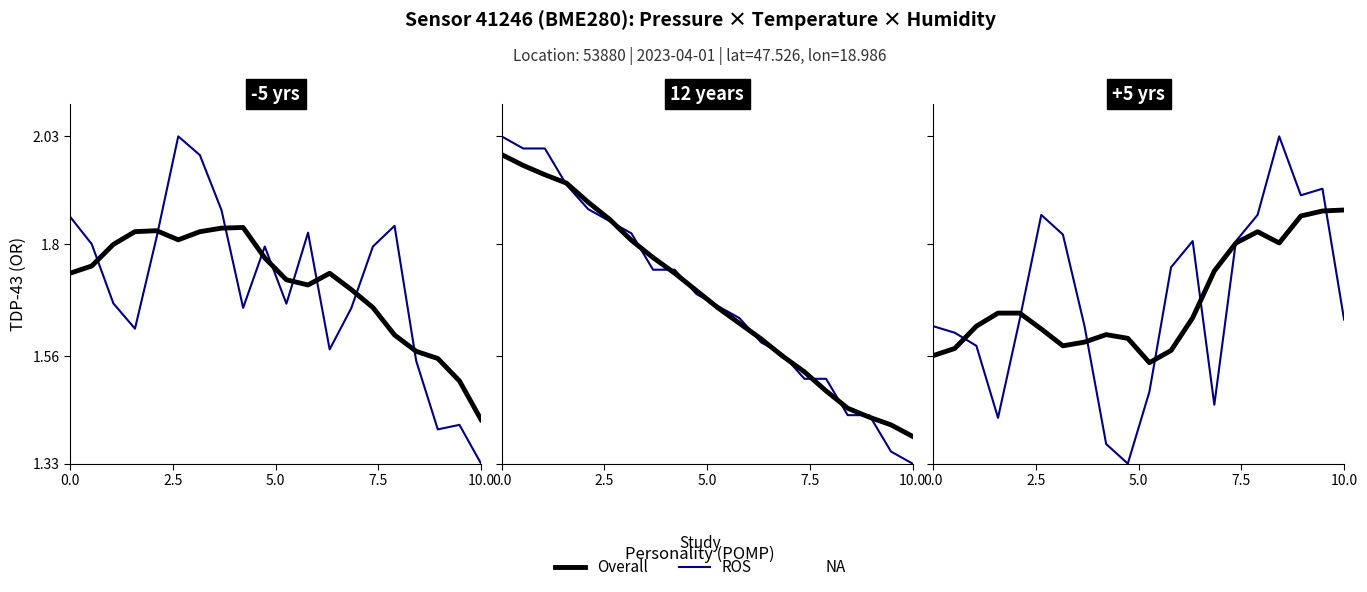

What is the maximum value shown in the chart?

2.0